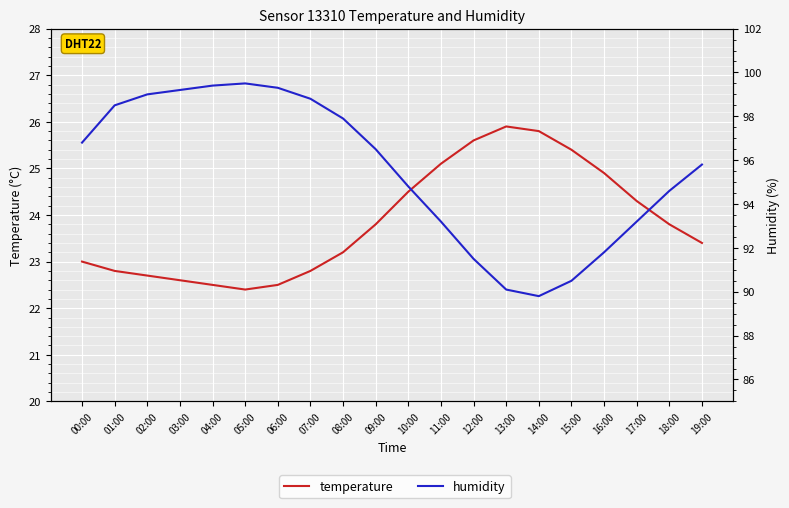

Reading right to left, extract all data points from this chart.

temperature: 19:00=23.4	18:00=23.8	17:00=24.3	16:00=24.9	15:00=25.4	14:00=25.8	13:00=25.9	12:00=25.6	11:00=25.1	10:00=24.5	09:00=23.8	08:00=23.2	07:00=22.8	06:00=22.5	05:00=22.4	04:00=22.5	03:00=22.6	02:00=22.7	01:00=22.8	00:00=23.0
humidity: 19:00=95.8	18:00=94.6	17:00=93.2	16:00=91.8	15:00=90.5	14:00=89.8	13:00=90.1	12:00=91.5	11:00=93.2	10:00=94.8	09:00=96.5	08:00=97.9	07:00=98.8	06:00=99.3	05:00=99.5	04:00=99.4	03:00=99.2	02:00=99.0	01:00=98.5	00:00=96.8